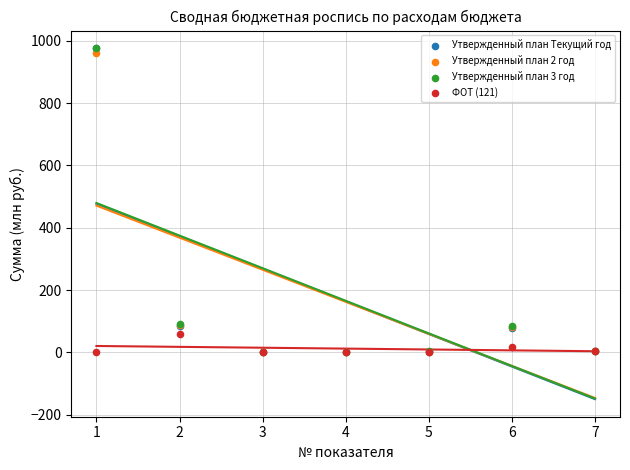

Which series has the largest Y range (max minus min)?

Утвержденный план 3 год